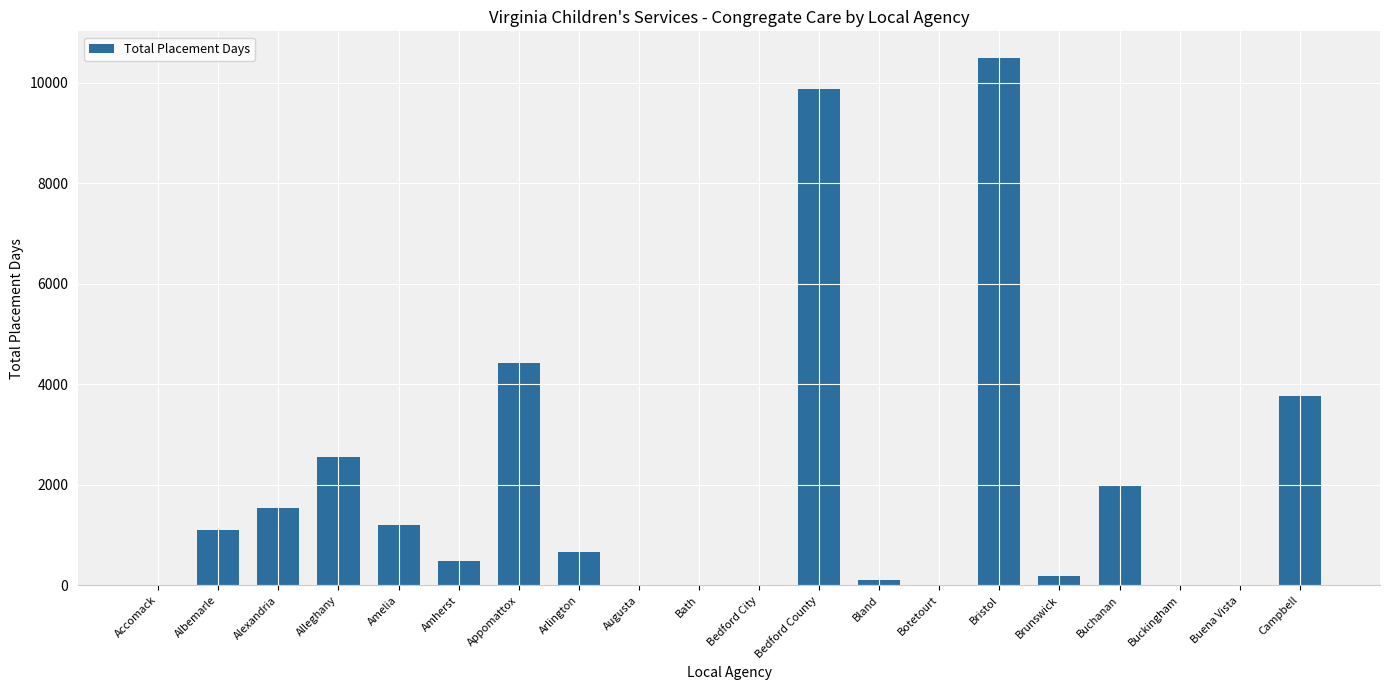

The value at Botetourt is -3923. True or false?

False